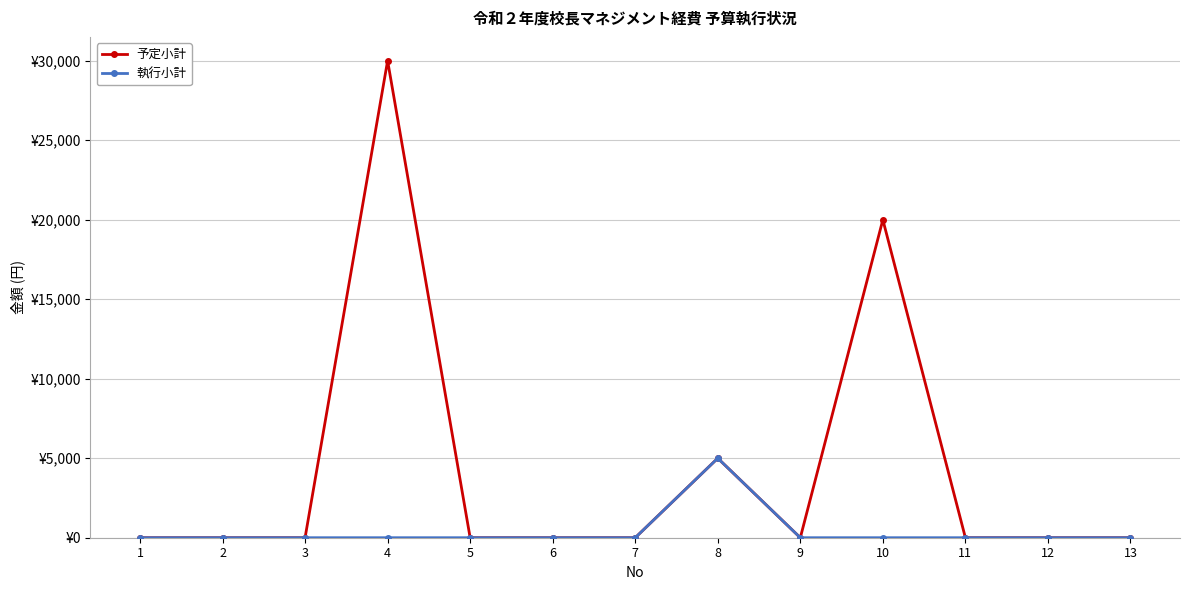

Is this an area chart (filled region under the line)?

No